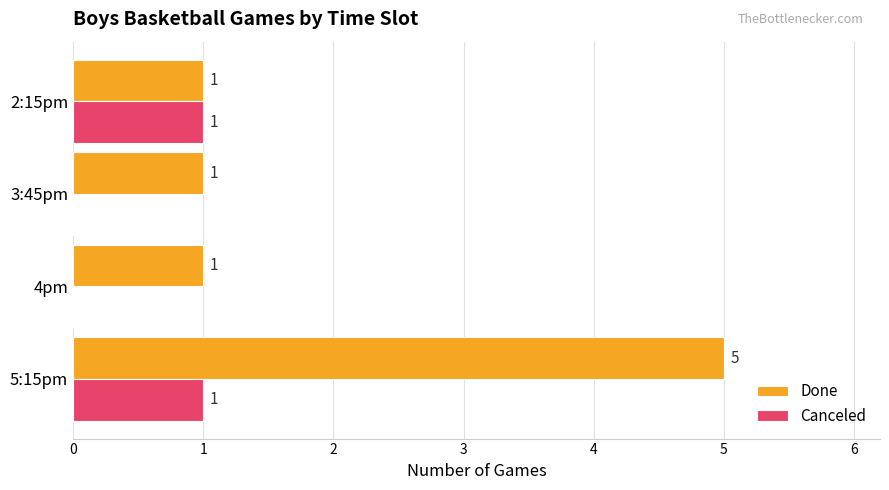

Is it true that Canceled equals 0 at 3:45pm?

True